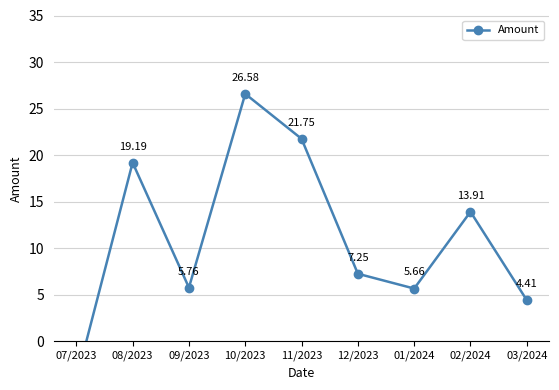

At which category does the chart reach its peak across all series?

10/2023